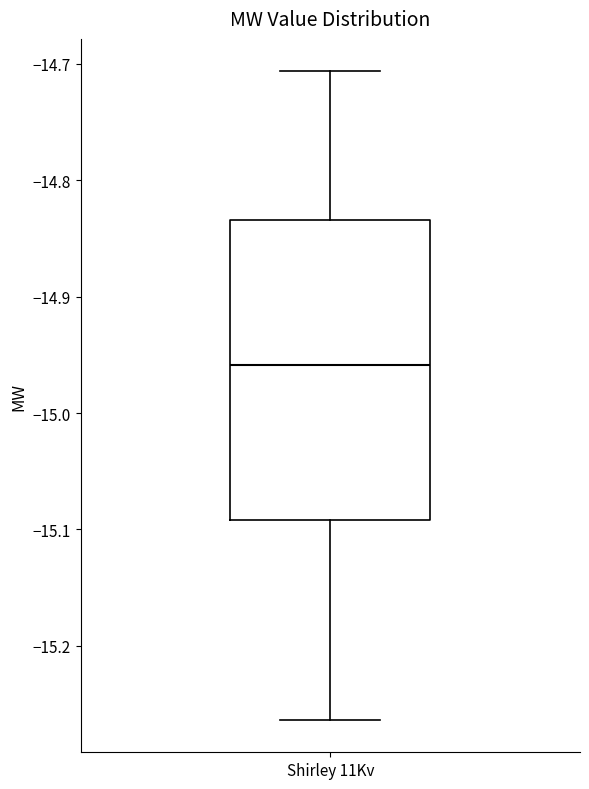

Transcribe this box plot: give where the median line is, the range the box spans, and where the two whiskers end, as read against the y-axis. The values are not printed on the chart, so give them approximately, as read against the axis.

median -14.96, box -15.09 to -14.83, whiskers -15.26 to -14.71